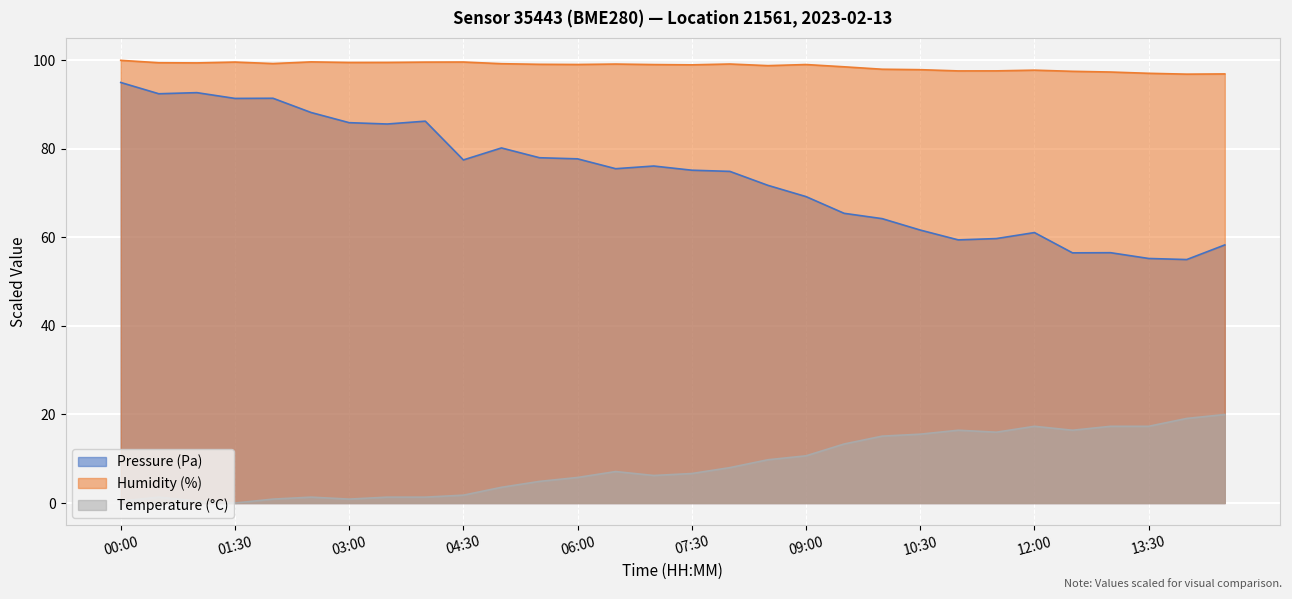

What is the sum of the Pressure (Pa) values at 10:30 and 07:00?

137.8